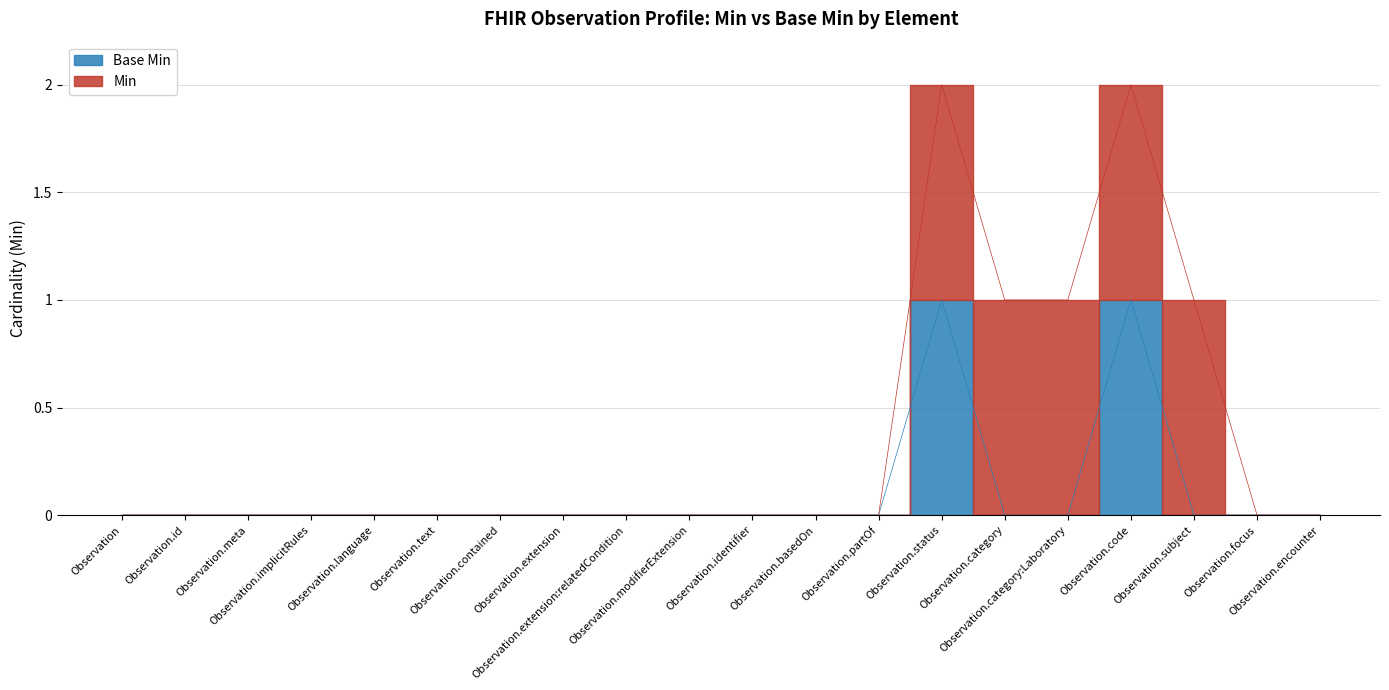

Rank the categories by value from lowest to highest.

Observation, Observation.id, Observation.meta, Observation.implicitRules, Observation.language, Observation.text, Observation.contained, Observation.extension, Observation.extension:relatedCondition, Observation.modifierExtension, Observation.identifier, Observation.basedOn, Observation.partOf, Observation.category, Observation.category:Laboratory, Observation.subject, Observation.focus, Observation.encounter, Observation.status, Observation.code